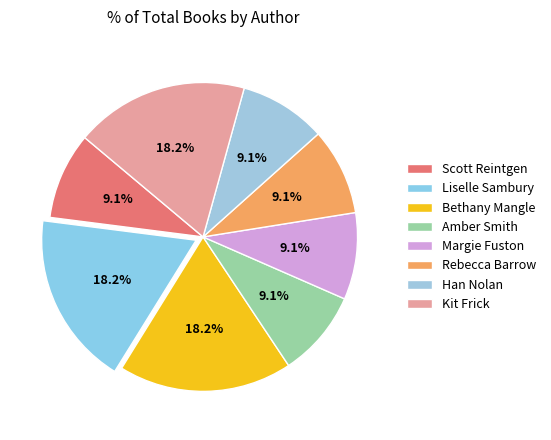

To the nearest percent, what portion does Rebecca Barrow represent?

9%